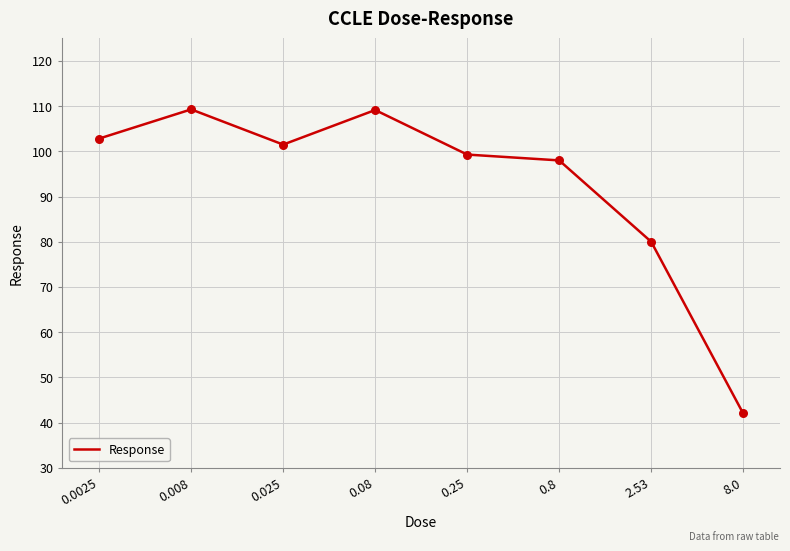

What is the change in value from 0.025 to 0.8?

-3.5